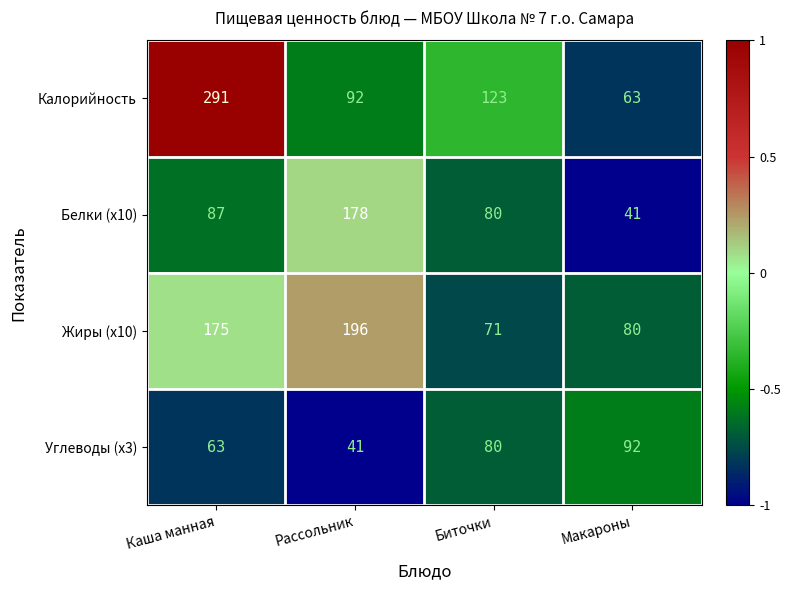

Read the Углеводы (x3) value at Рассольник.

41